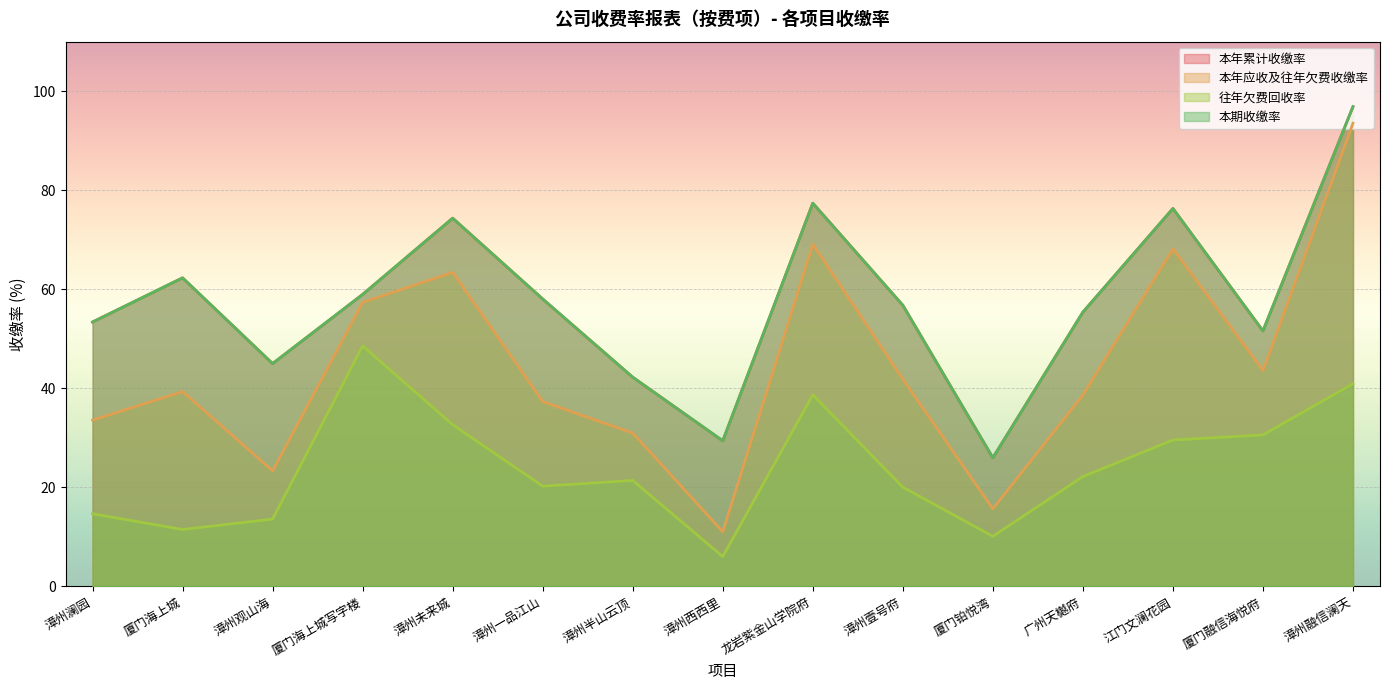

What is the maximum value for 往年欠费回收率?

48.5